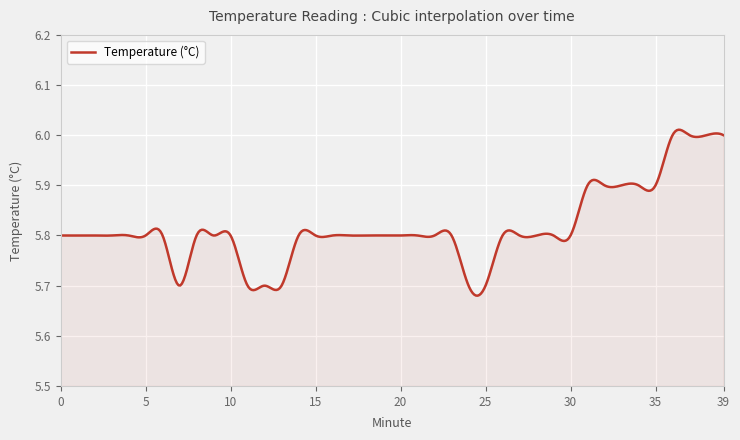

What is the difference between the maximum and minimum values?

0.3